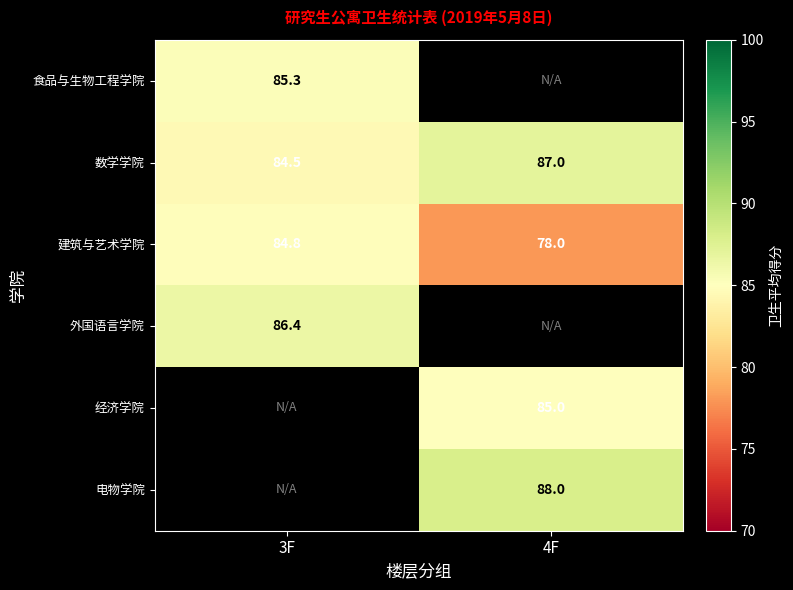

How many positive values does the 经济学院 series have?

1